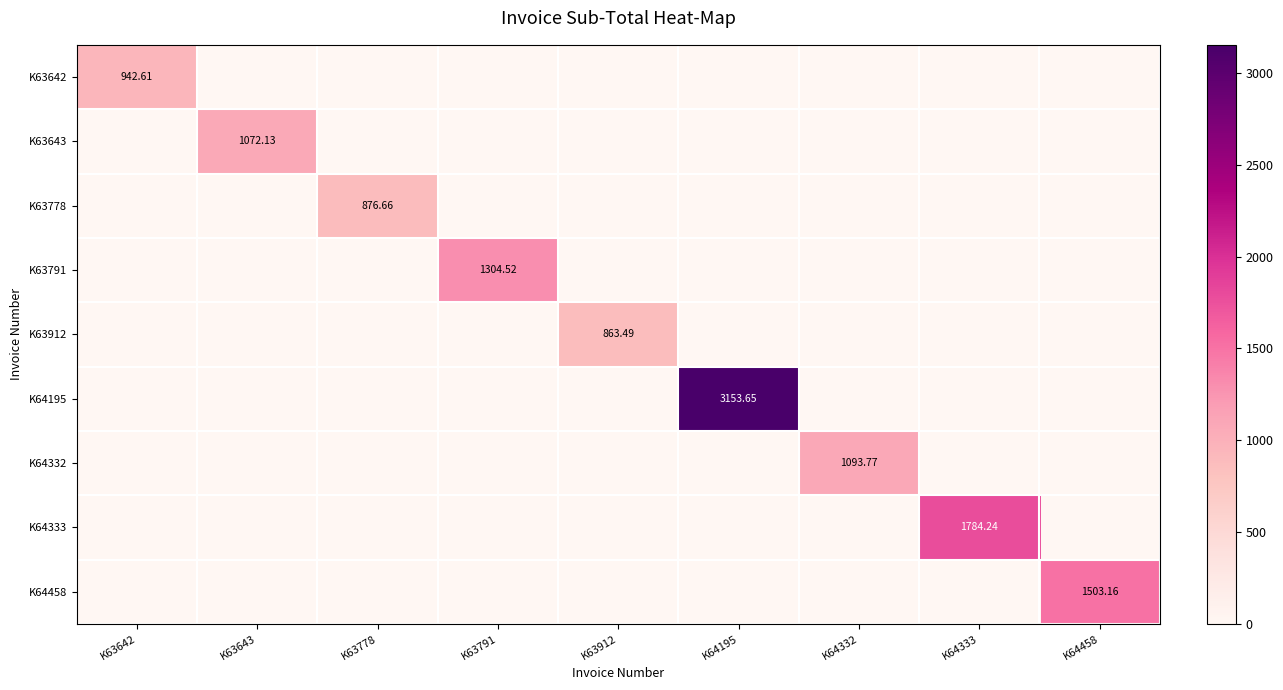

The value of K63778 at K64333 is -407.7. True or false?

False